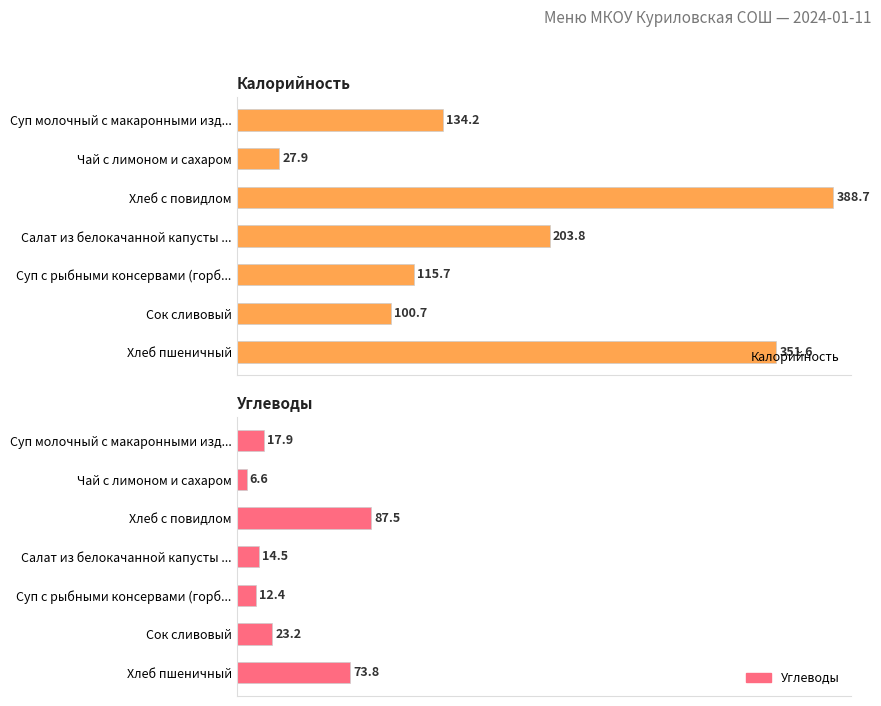

The value of Калорийность at Салат из белокачанной капусты ... is 102.5. True or false?

False